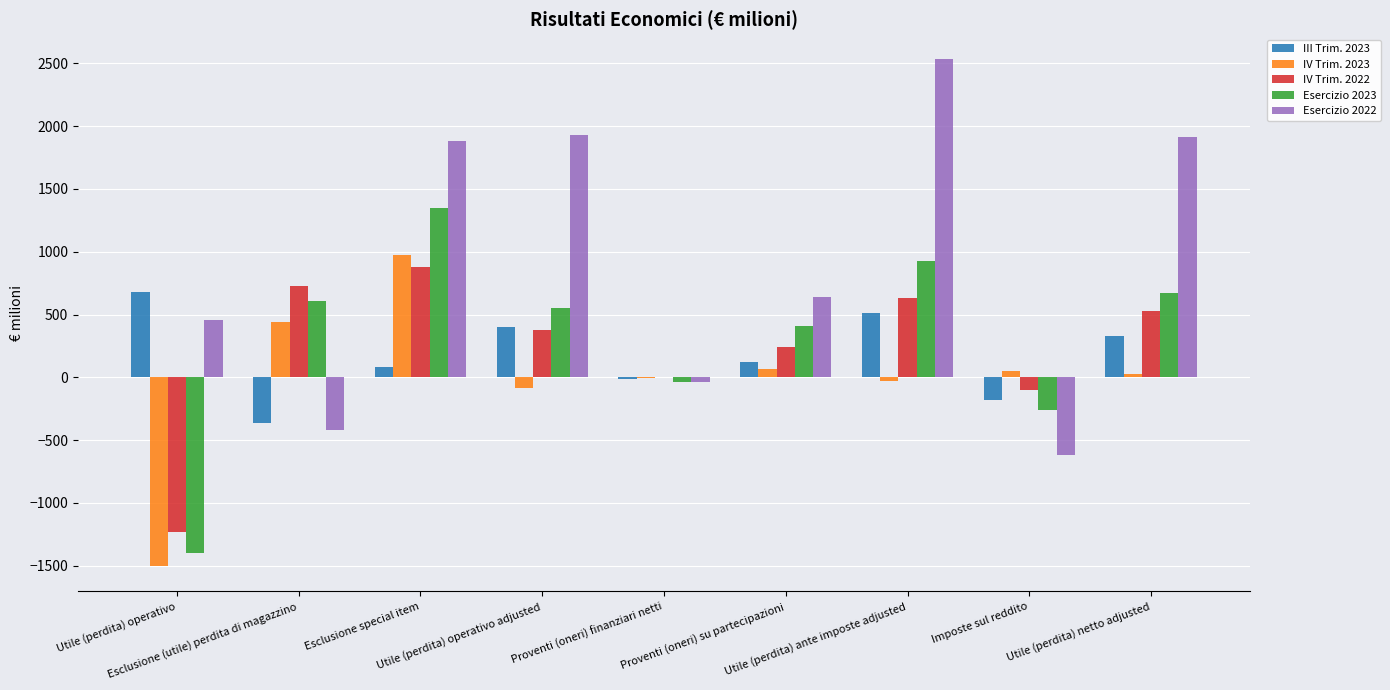

What is the highest value of the Esercizio 2022 series?

2530